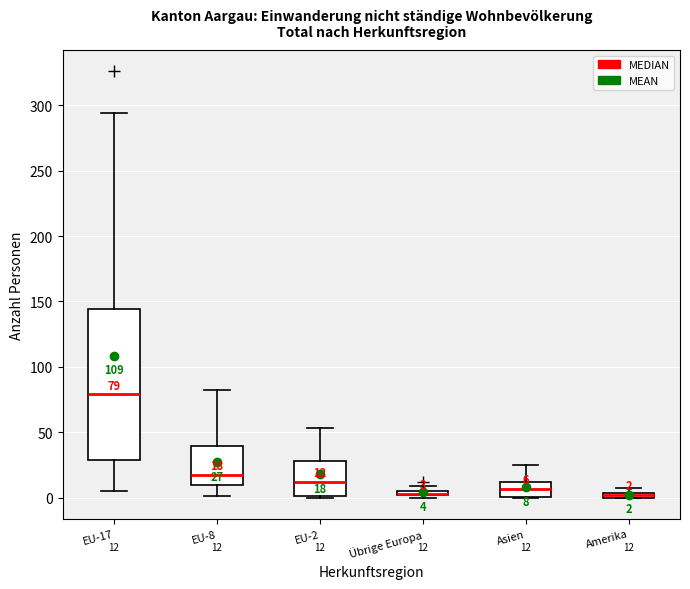

Which box is the tallest, from its lower edge to its upper edge?

EU-17